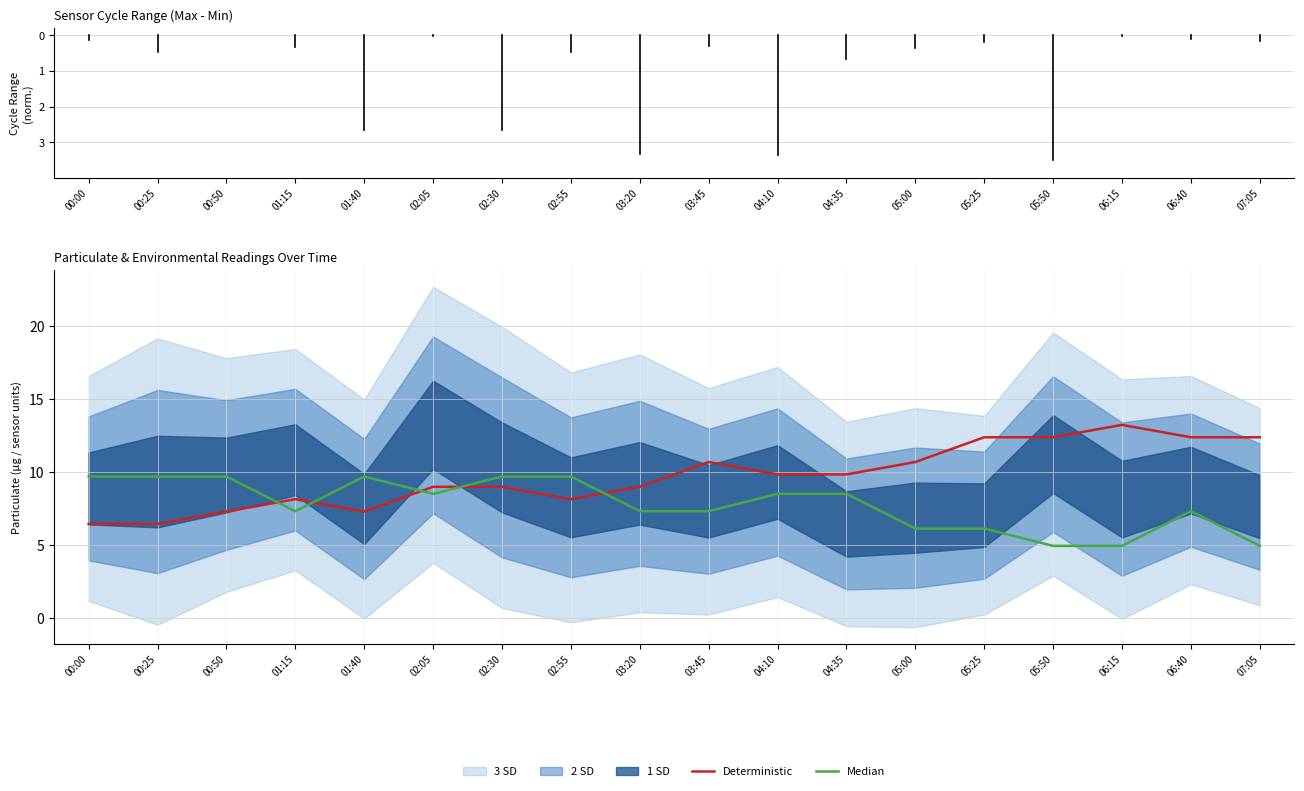

What position from the right is 02:05?

13